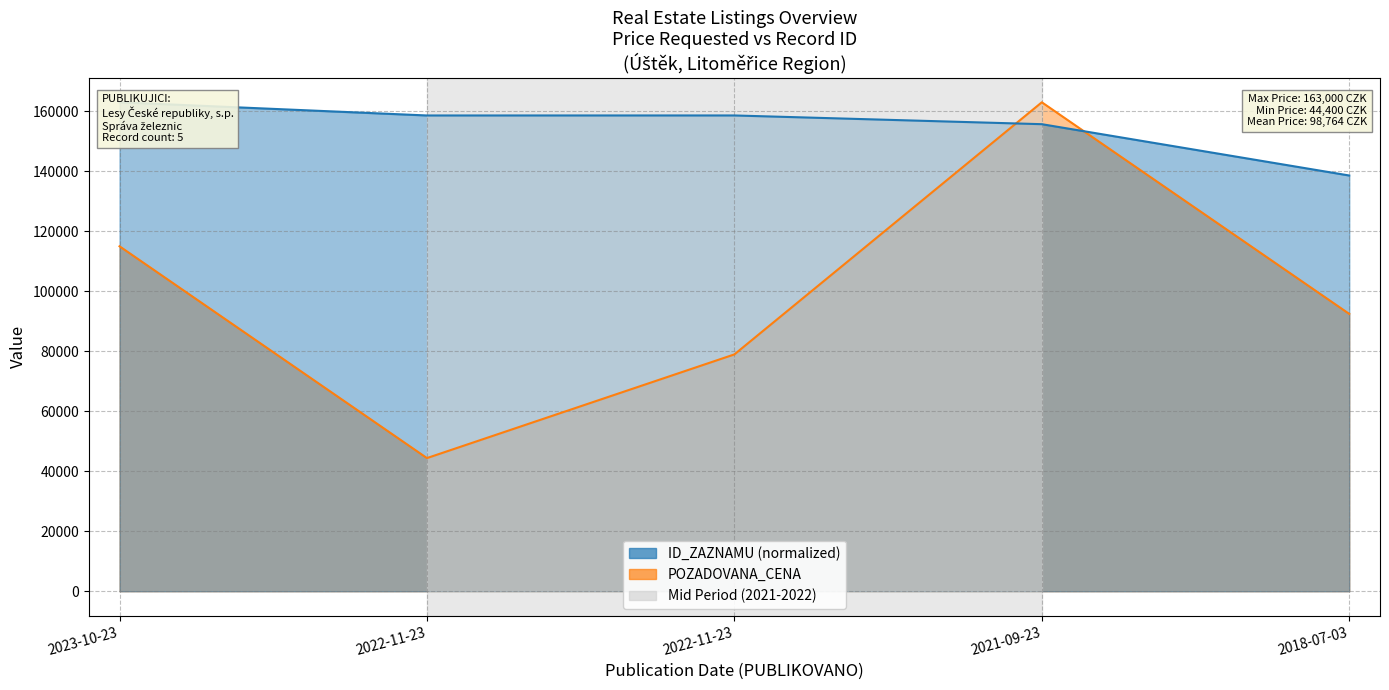

What is the spread (max minus min) of values at 2021-09-23?

7300.6